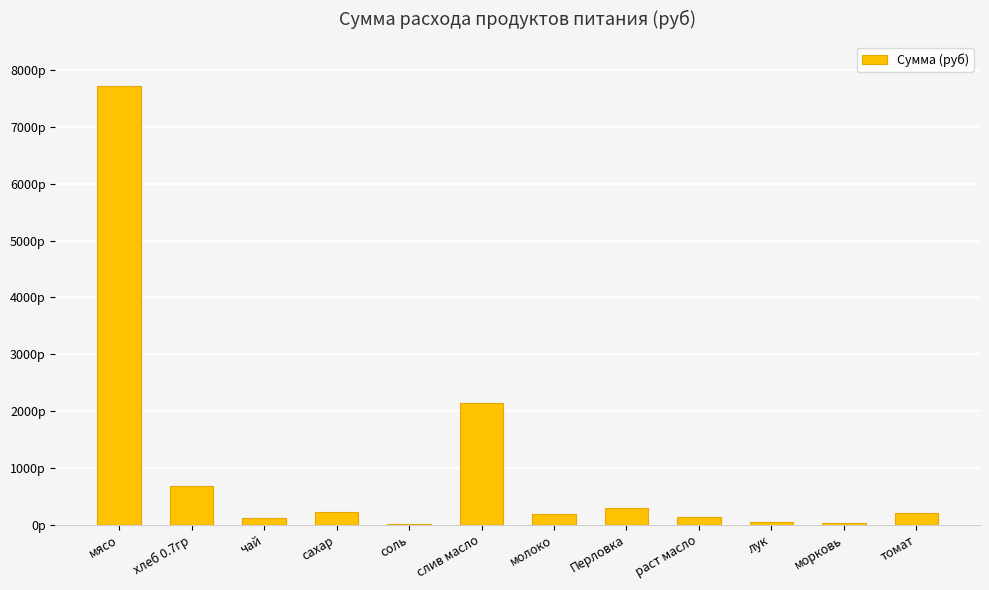

What is the ratio of the value at Перловка to the value at чай?

2.4